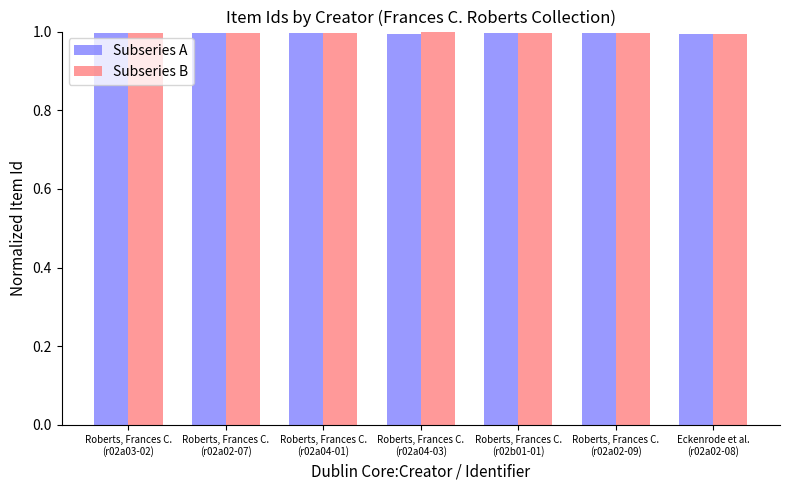

What are all the series names shown in the legend?

Subseries A, Subseries B